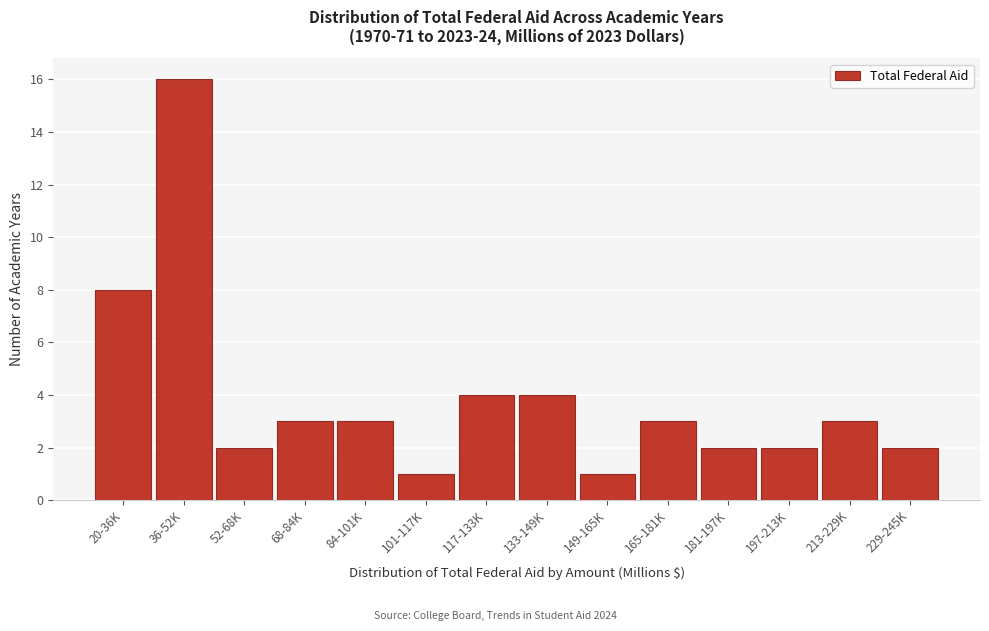

Reading right to left, extract all data points from this chart.

2	3	2	2	3	1	4	4	1	3	3	2	16	8